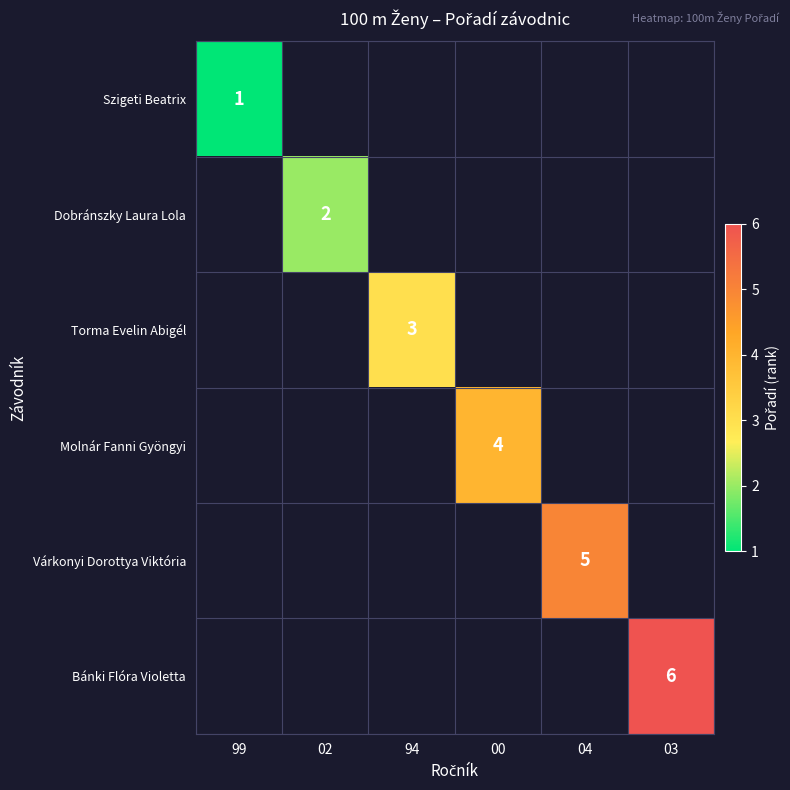

True or false: Dobránszky Laura Lola has a value of 2 at 02.

True